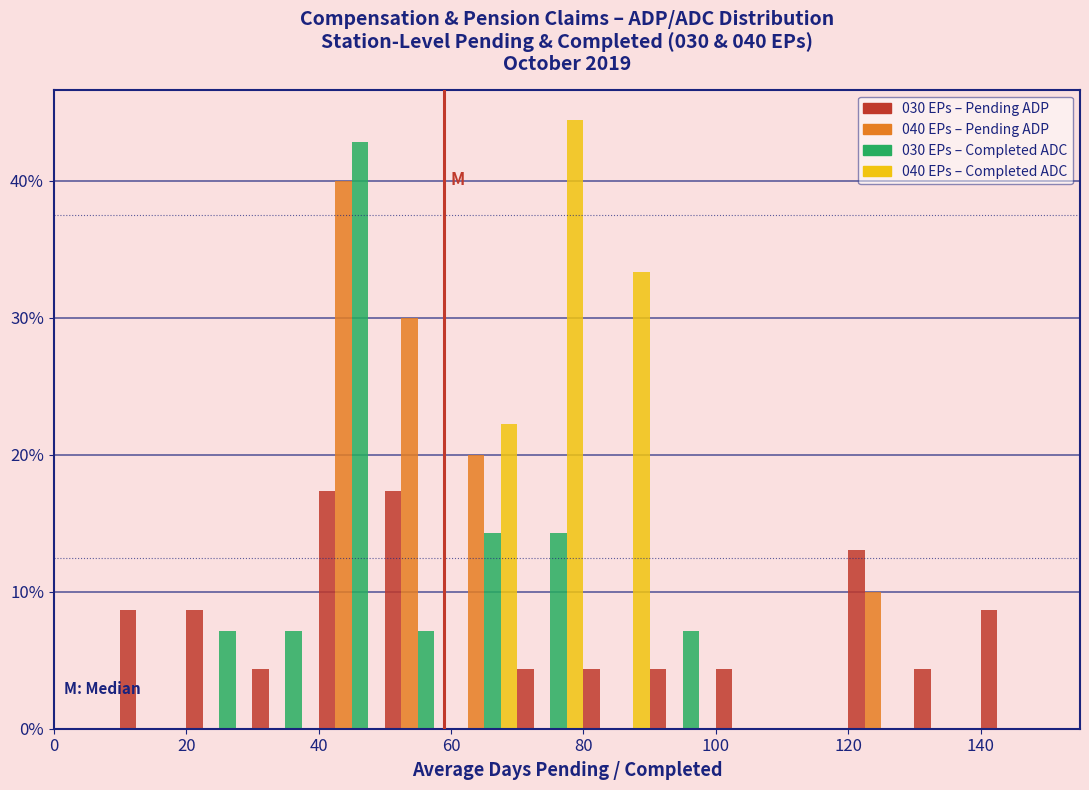

In the 030 EPs – Completed ADC series, which range on the x-axis has the tallest bar?

40 to 50